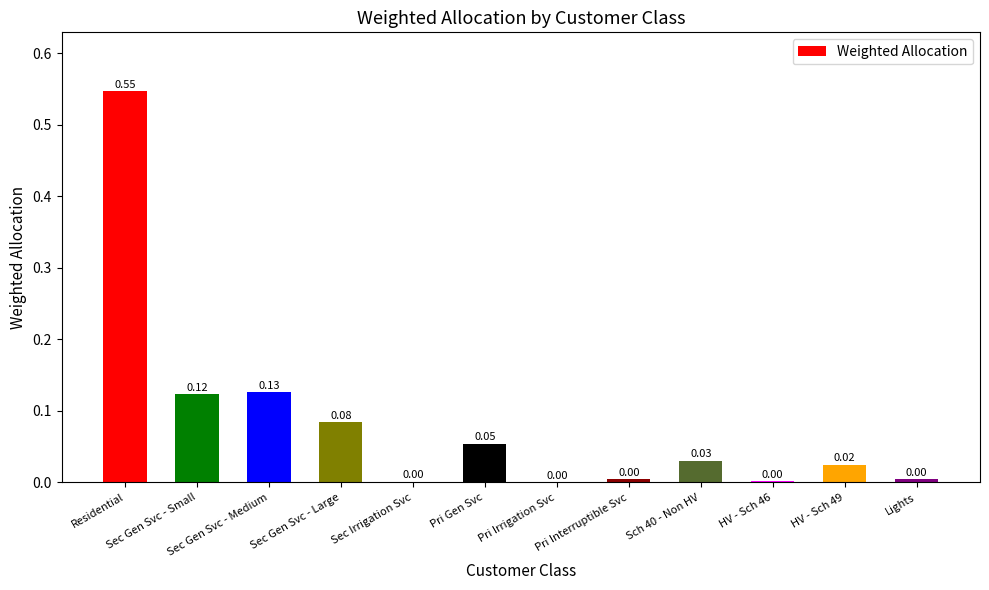

Which label corresponds to the largest value in the chart?

Residential